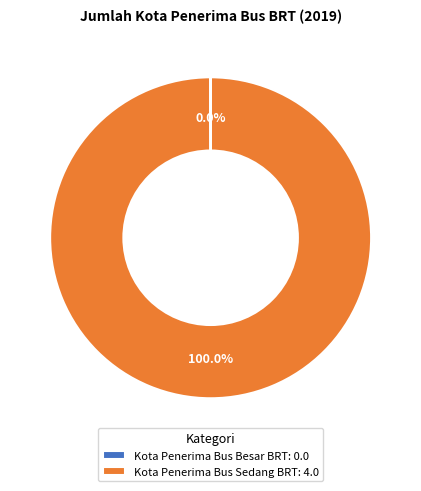

To the nearest percent, what is the difference between the largest and smallest slice percentages?

100%